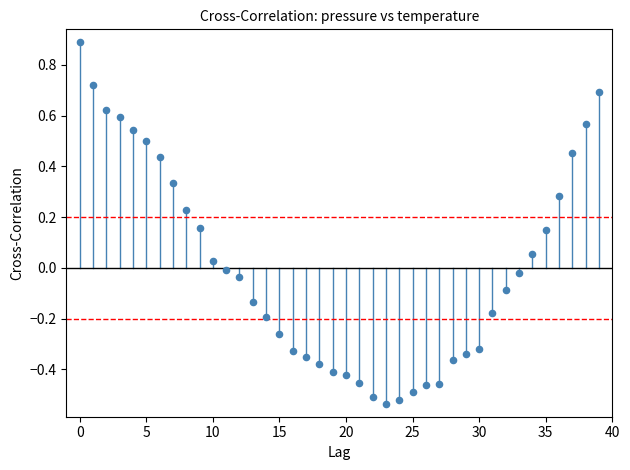

What is the range of Y values (max minus min)?

1.4